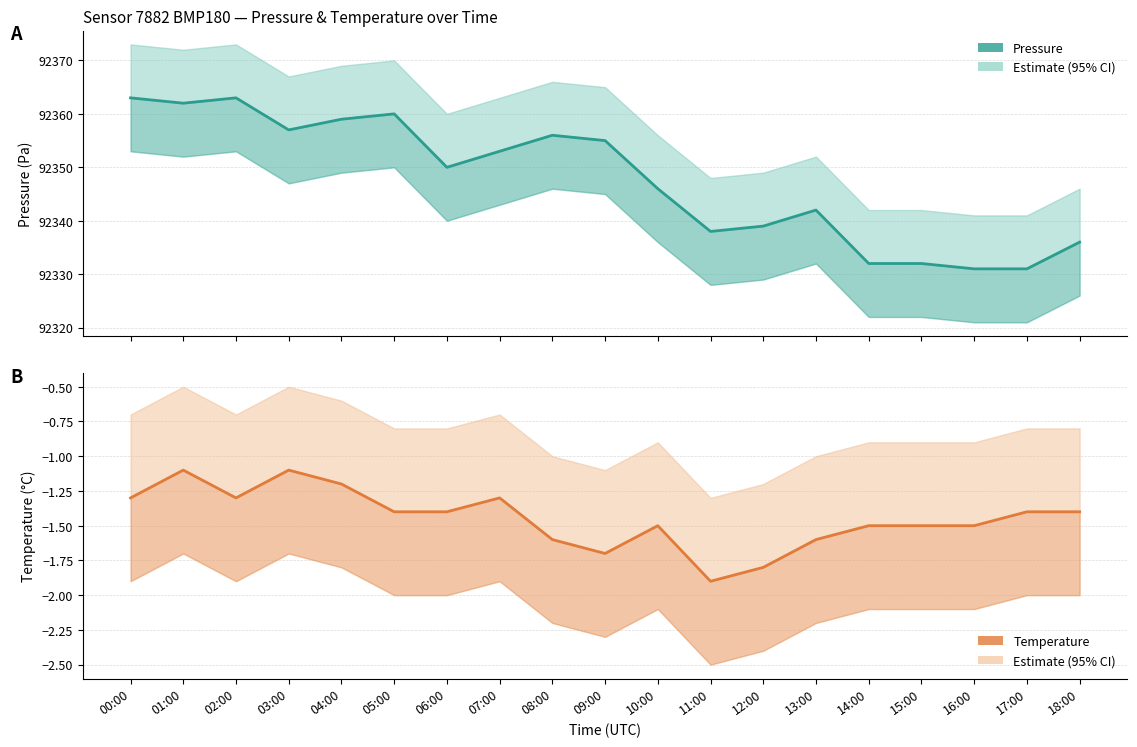

What is the value of the 11th point from the left?

-1.5